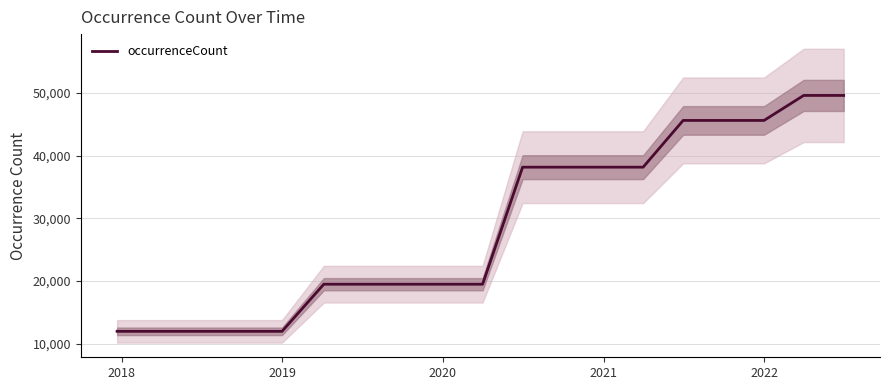

How many data points are less than 19491?

5